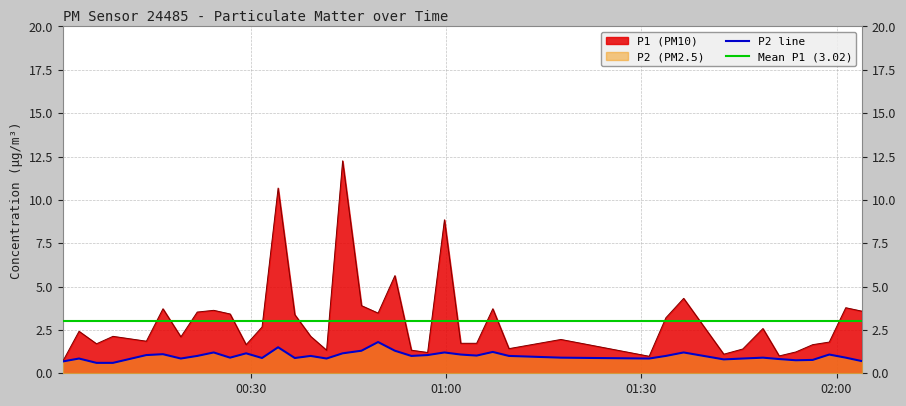

What is the maximum value for P2 line?

1.8